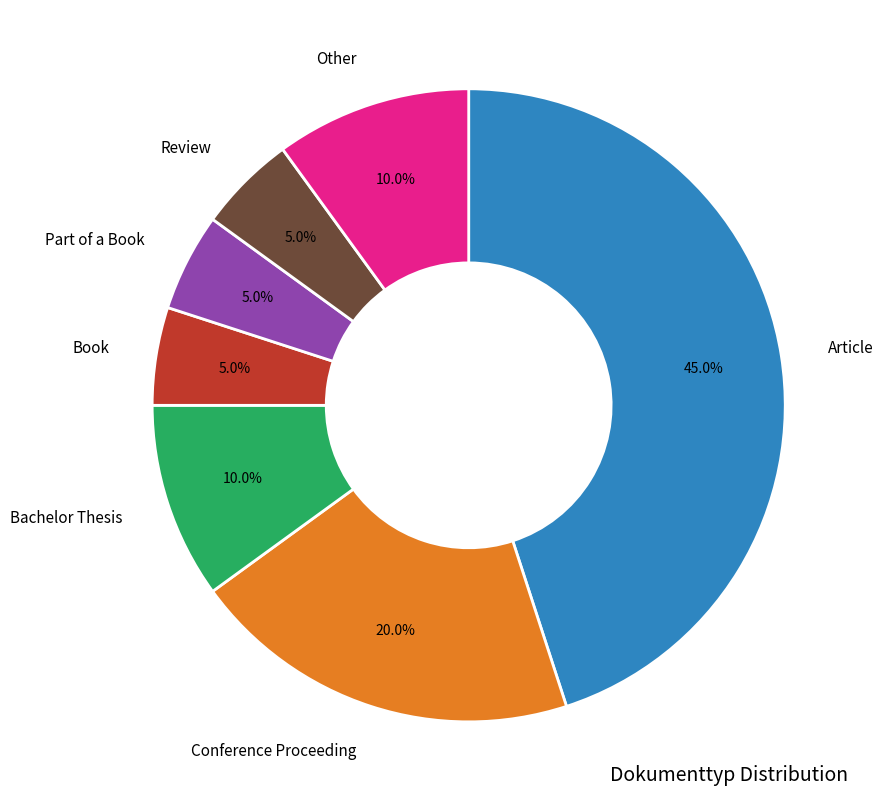

Does any single category account for the majority?

No